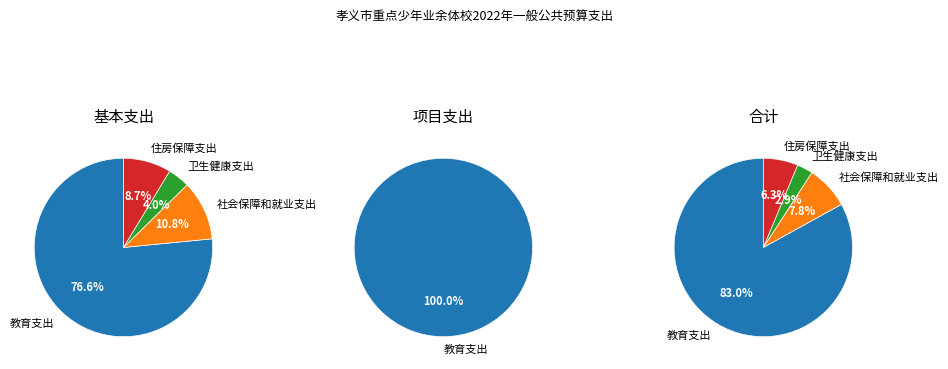

What is the smallest slice in the pie chart?

卫生健康支出